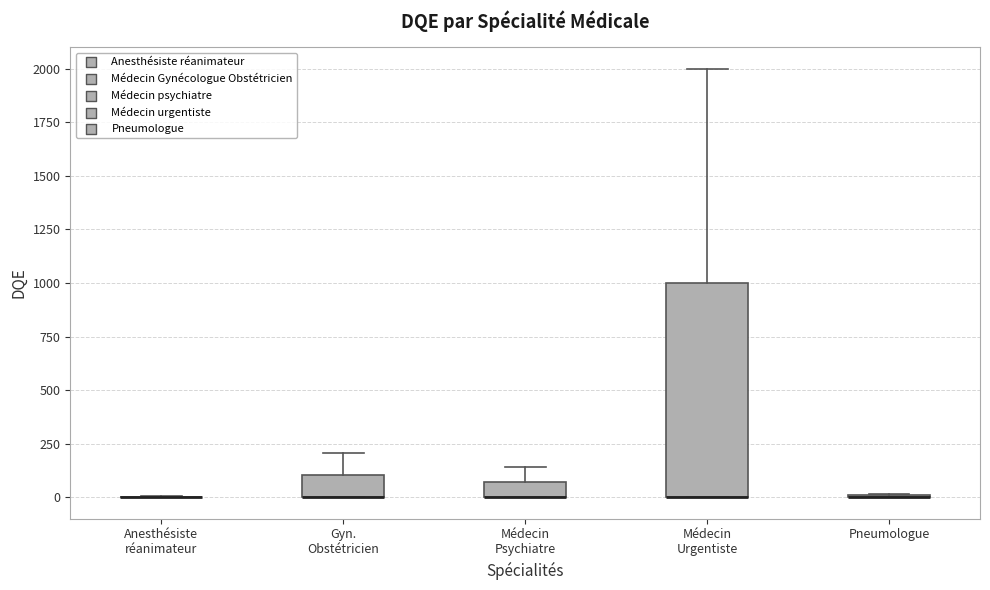

Which box is the tallest, from its lower edge to its upper edge?

Médecin Urgentiste